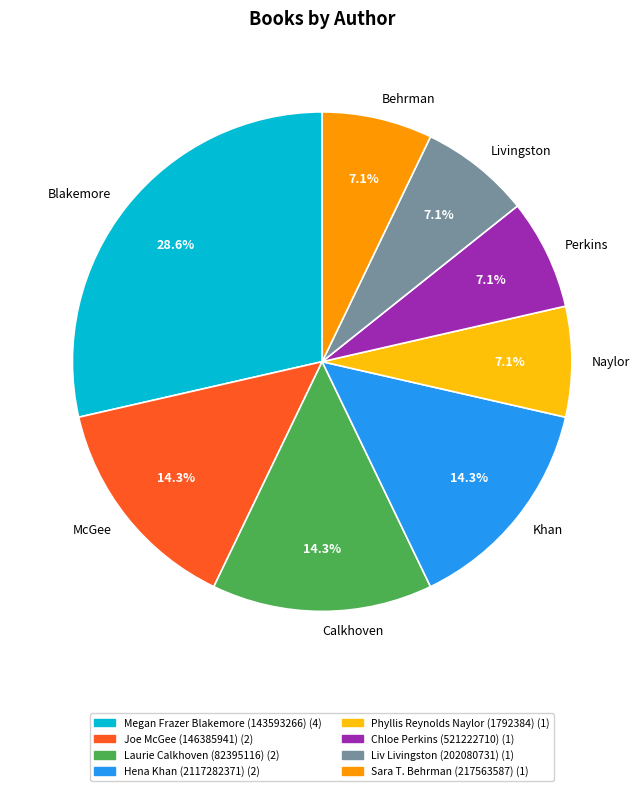

To the nearest percent, what is the average slice percentage?

12%